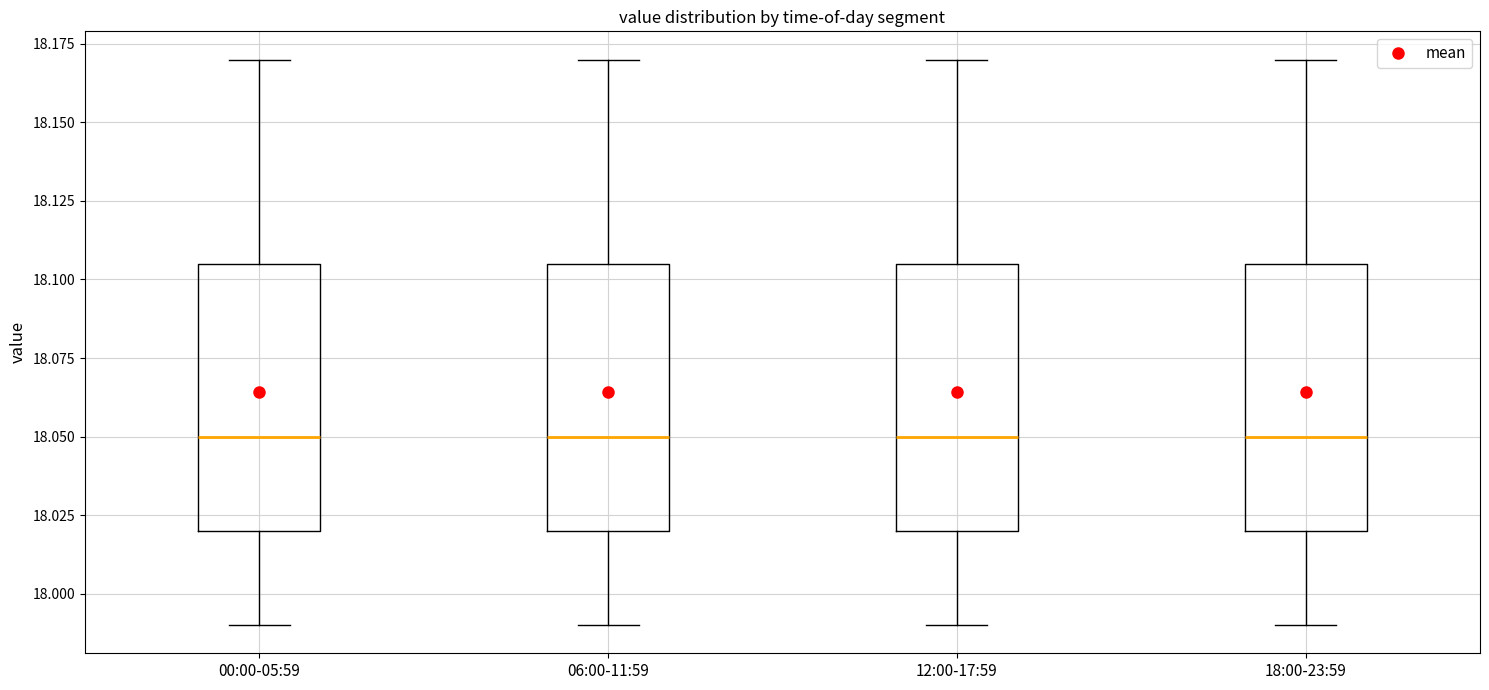

Where does the upper whisker of the box for 06:00-11:59 end on the y-axis? The values are not printed on the chart, so give them approximately, as read against the axis.

18.170